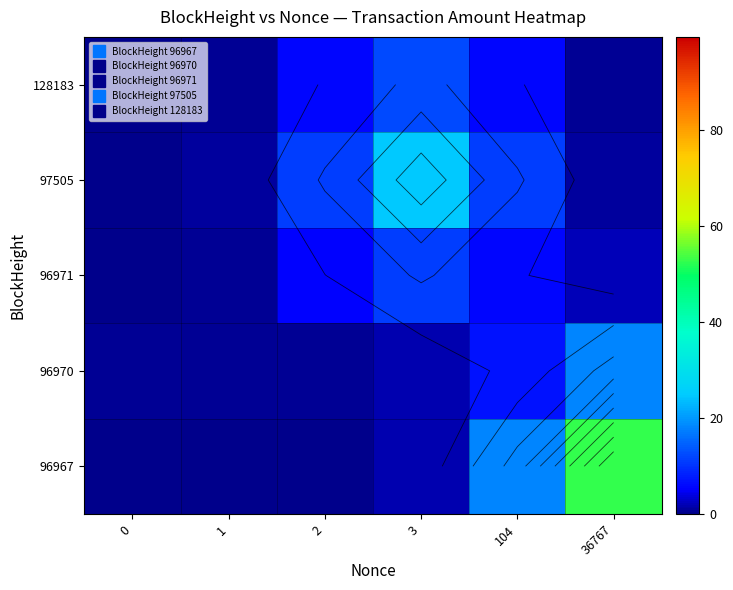

True or false: 96970 has a value of 0.8 at 3.

False